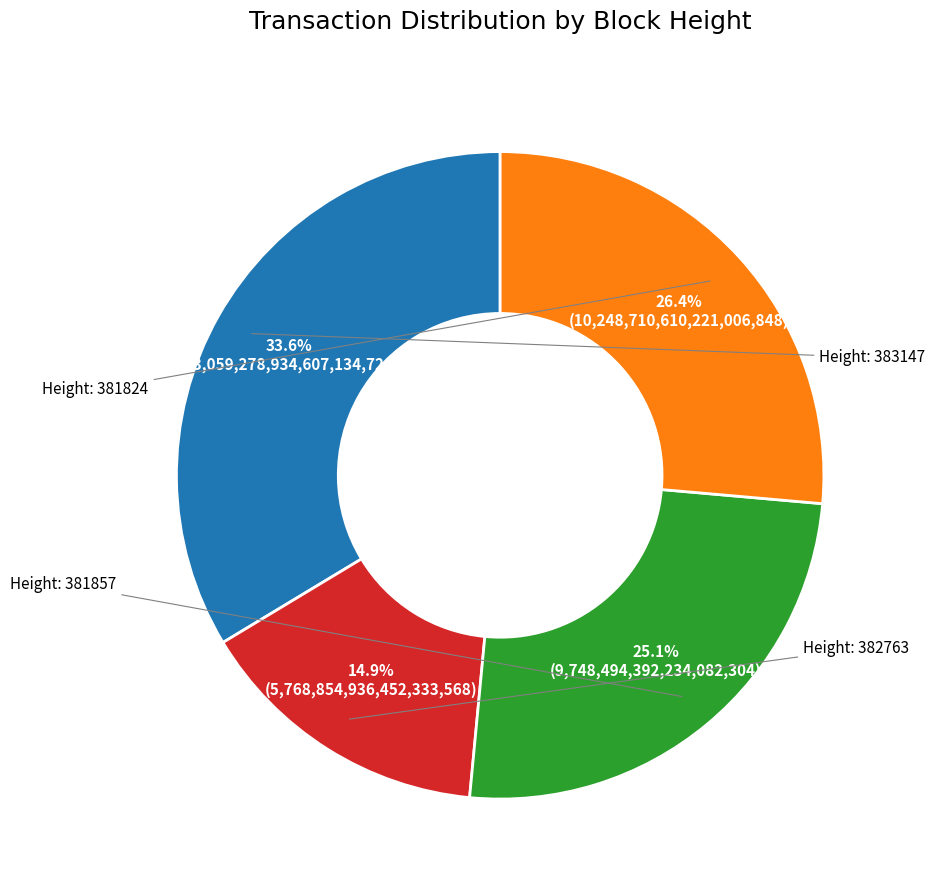

Is there any slice that represents more than half of the pie?

No